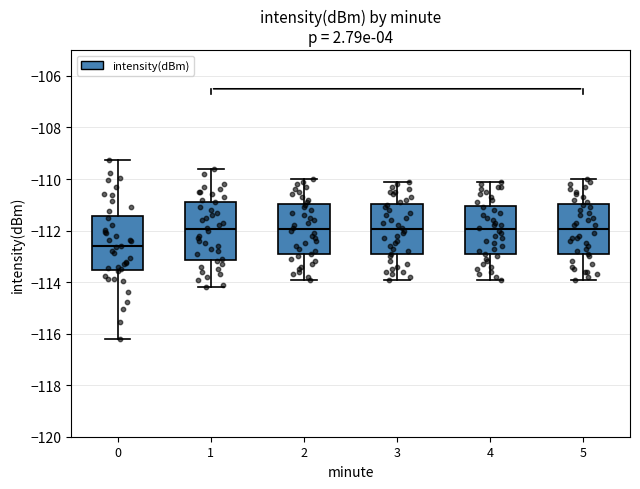

Where does the median line of the box at x = 4 sit on the y-axis? The values are not printed on the chart, so give them approximately, as read against the axis.

-112.0